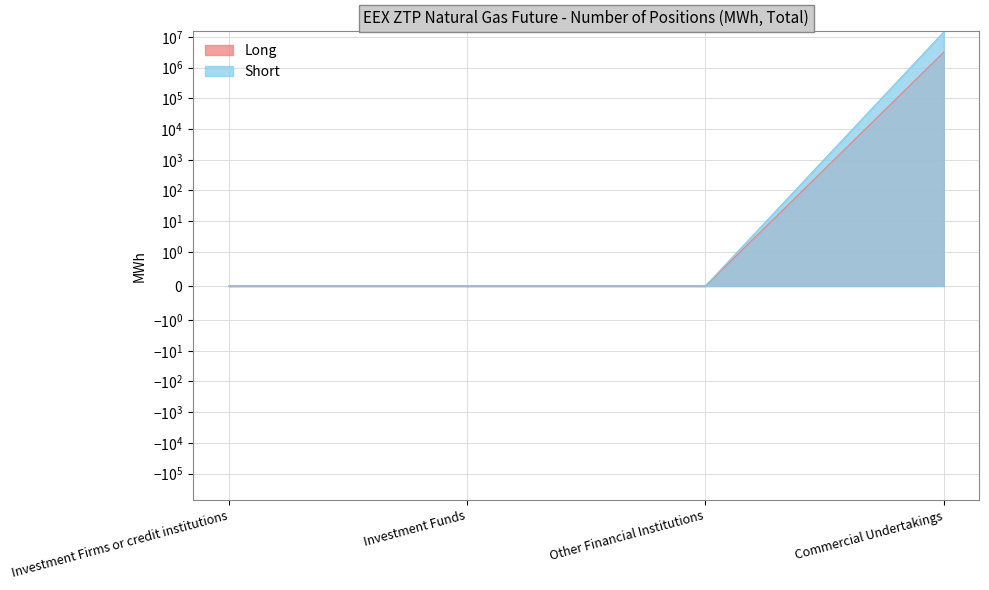

The value of Long at Other Financial Institutions is -2136780. True or false?

False